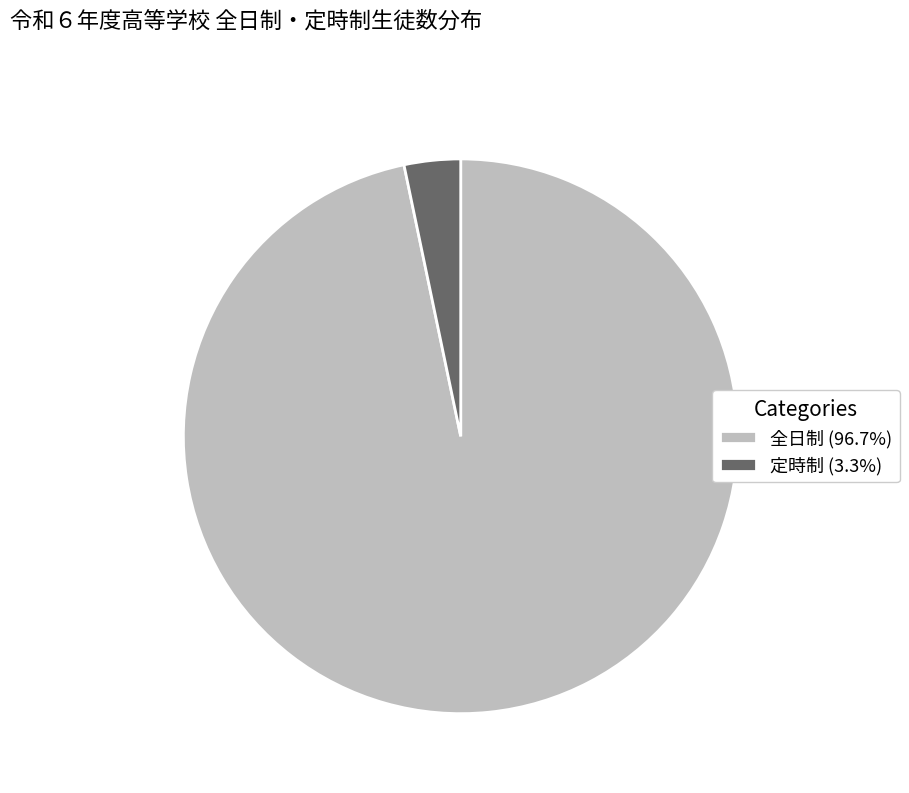

Does 定時制 (3.3%) account for over 50% of the chart?

No